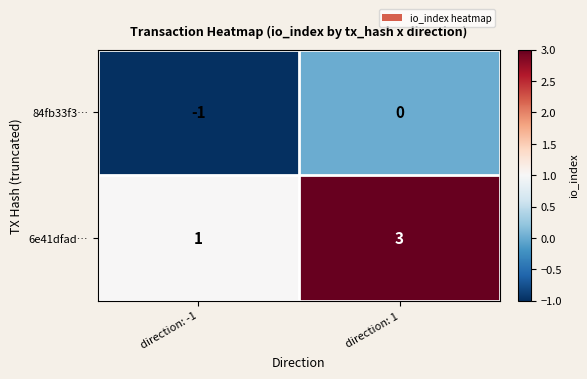

What is the maximum value for 6e41dfad…?

3